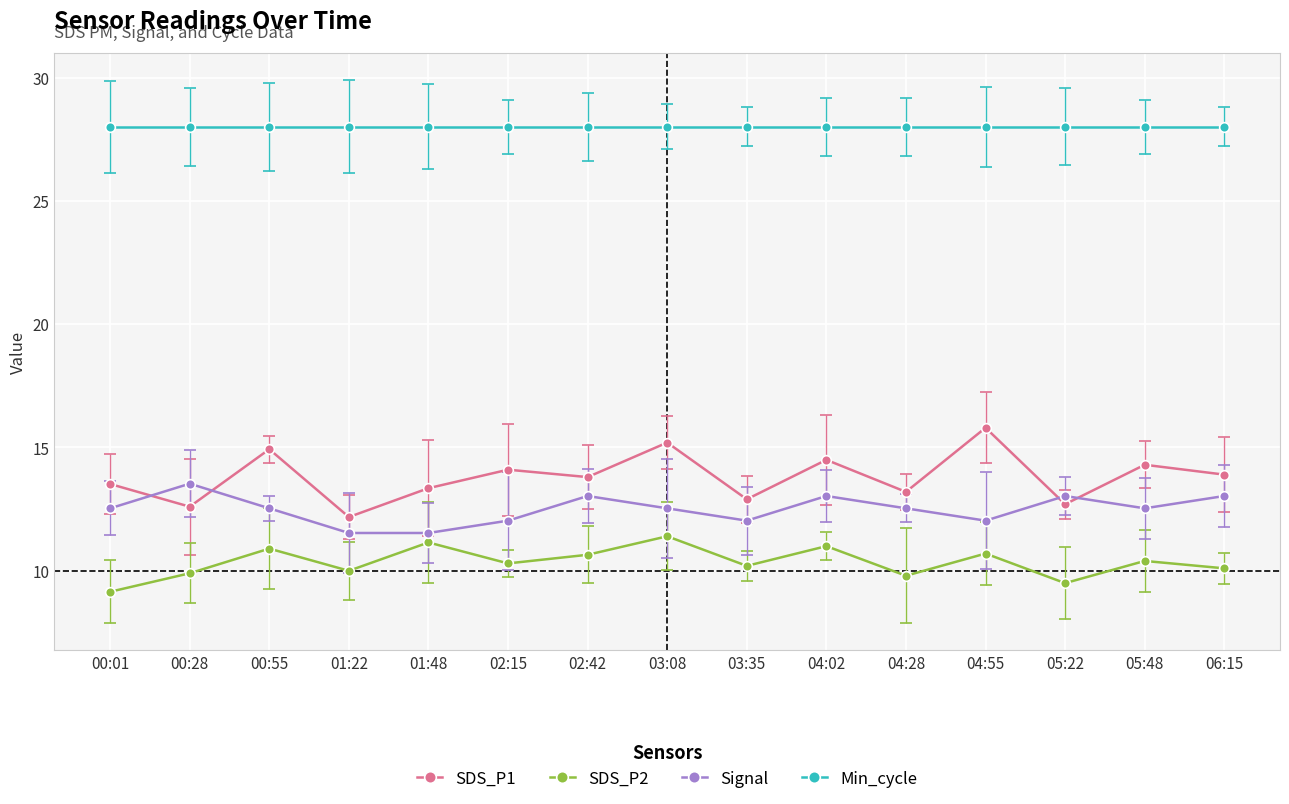

Which category has the highest value in the SDS_P1 series?

04:55